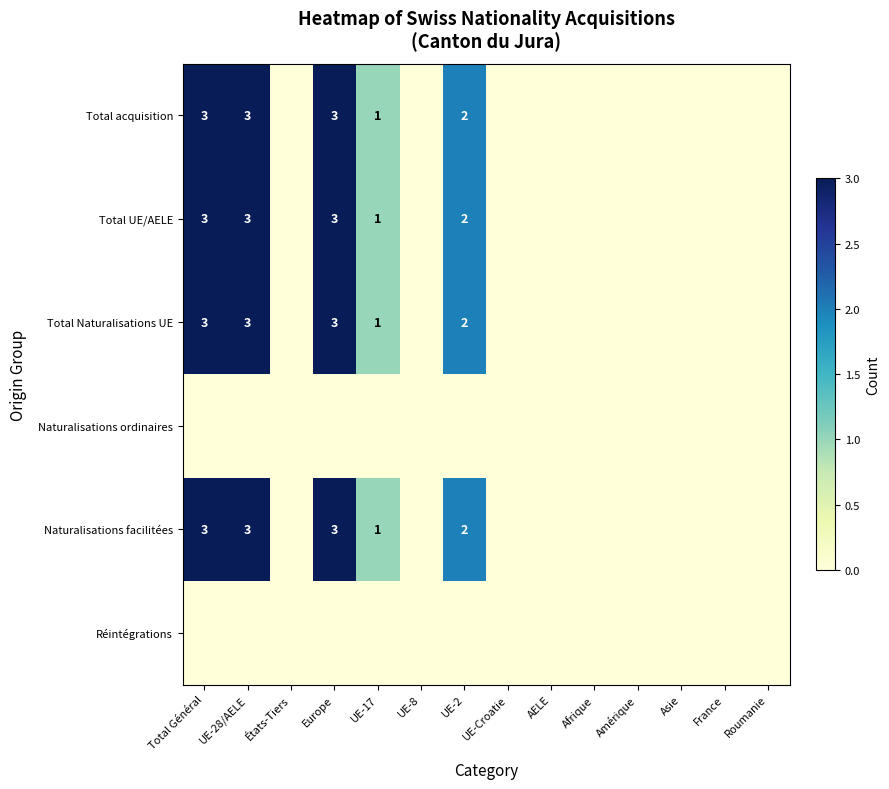

What is the greatest value displayed?

3